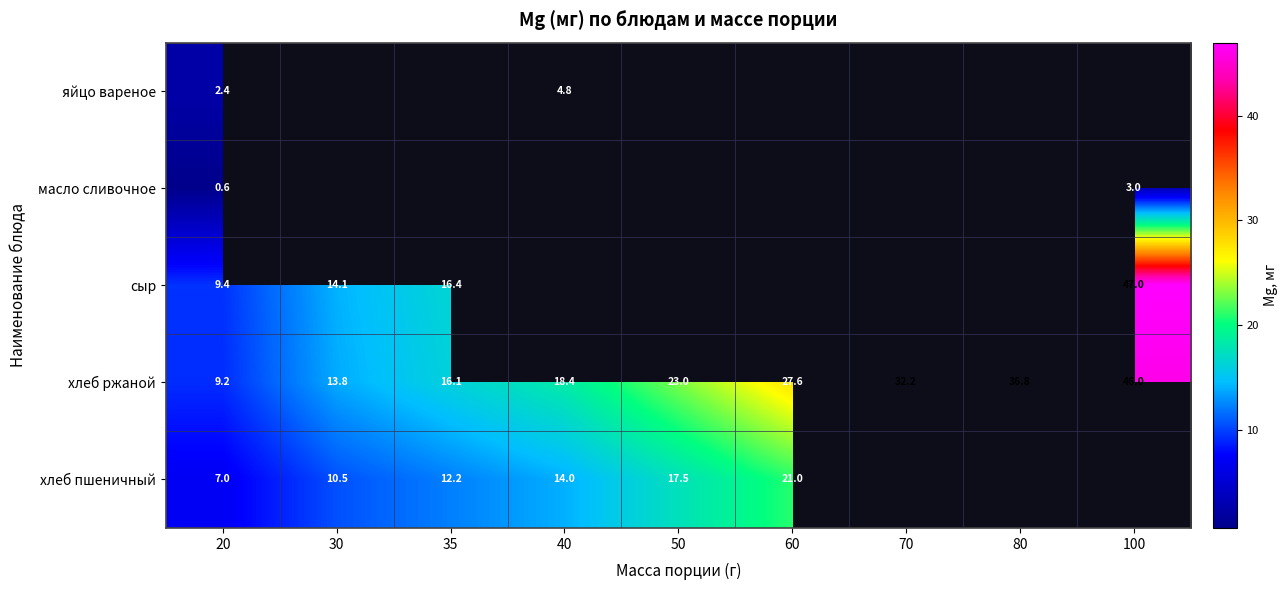

Which category has the highest value across all series?

100